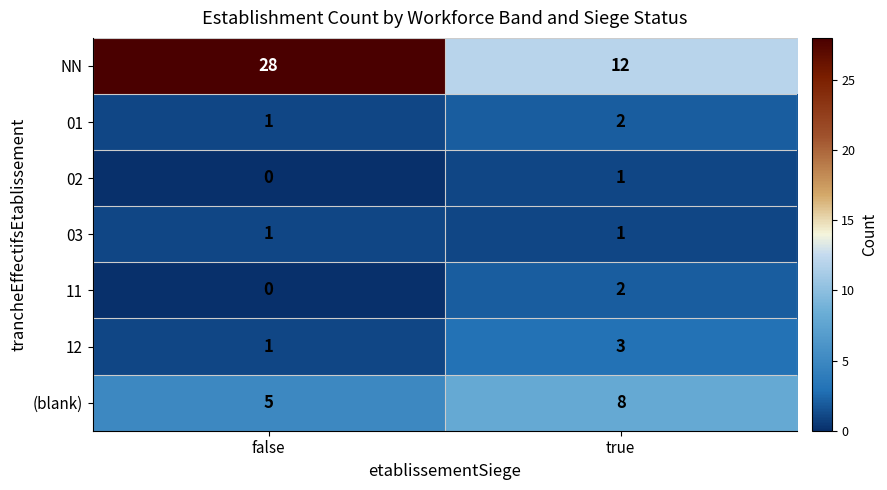

Reading left to right, transcribe all the data shown in this chart.

NN: false=28	true=12
01: false=1	true=2
02: false=0	true=1
03: false=1	true=1
11: false=0	true=2
12: false=1	true=3
(blank): false=5	true=8